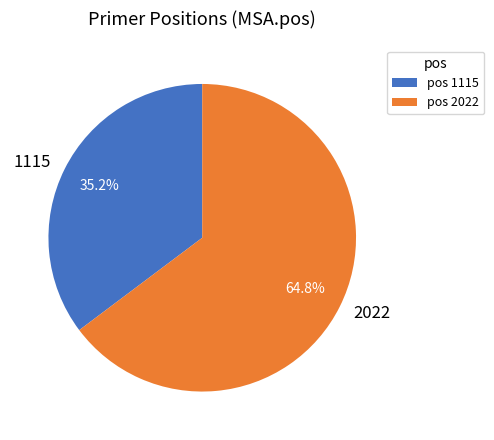

Is it true that 1115 is 25% of the pie?

False